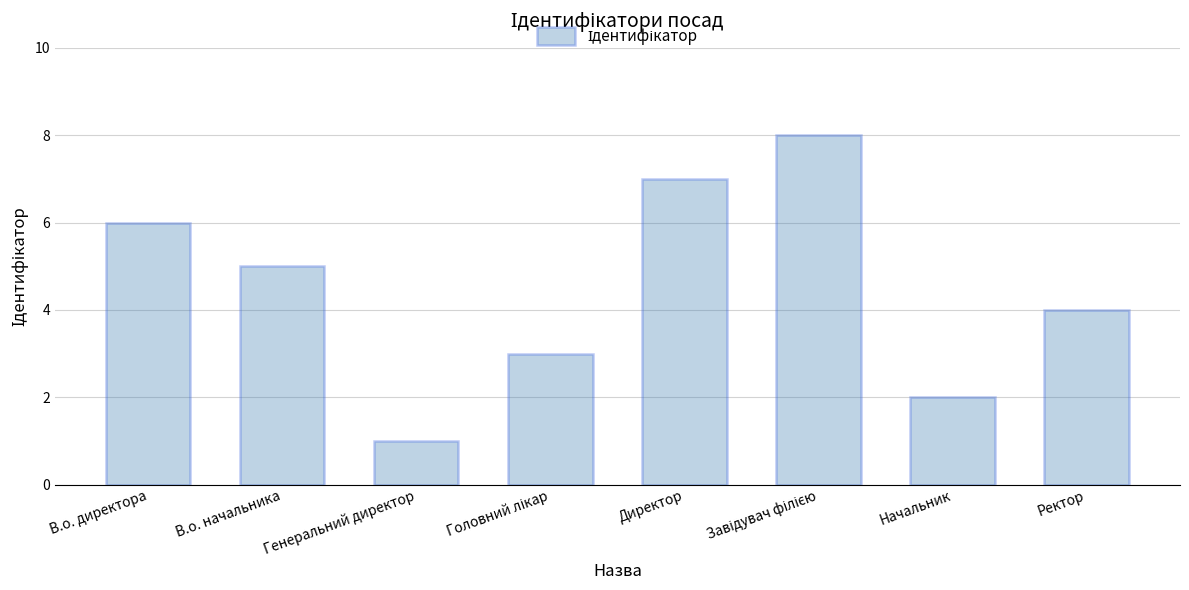

Reading left to right, transcribe all the data shown in this chart.

6	5	1	3	7	8	2	4